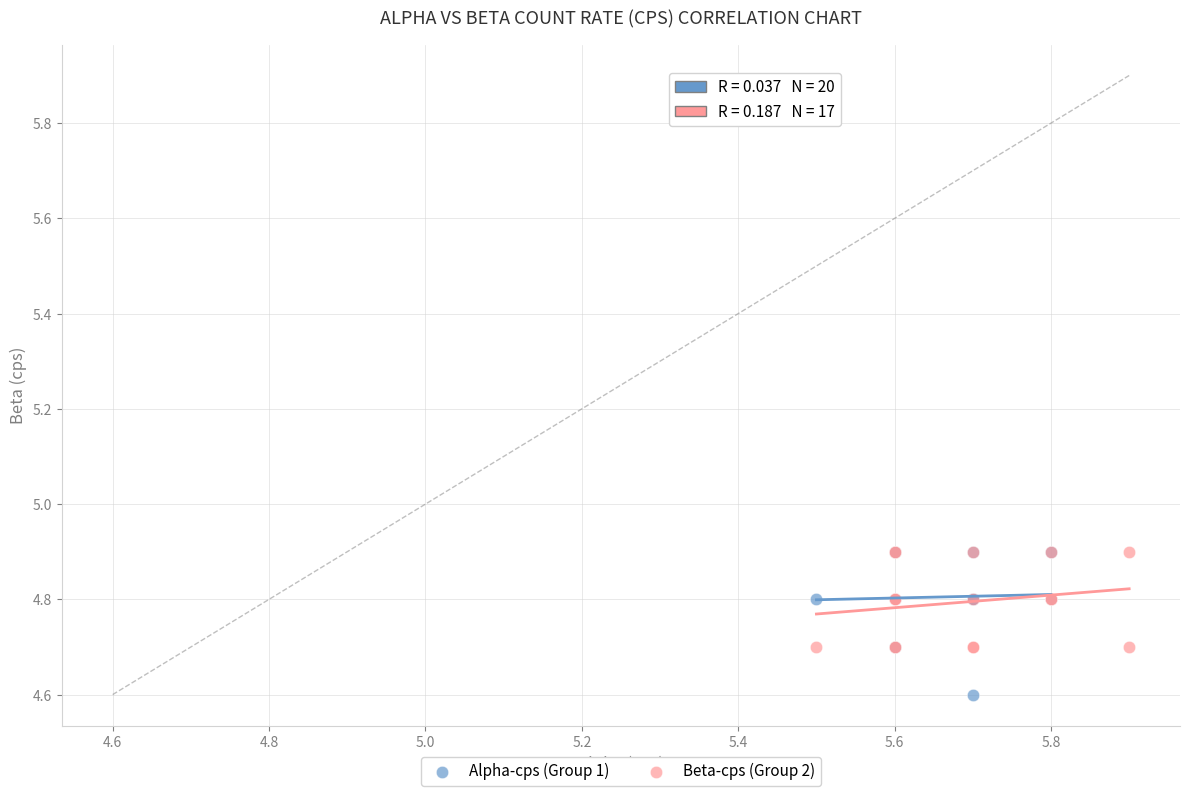

Which series has the widest spread of Y values?

Alpha-cps (Group 1)